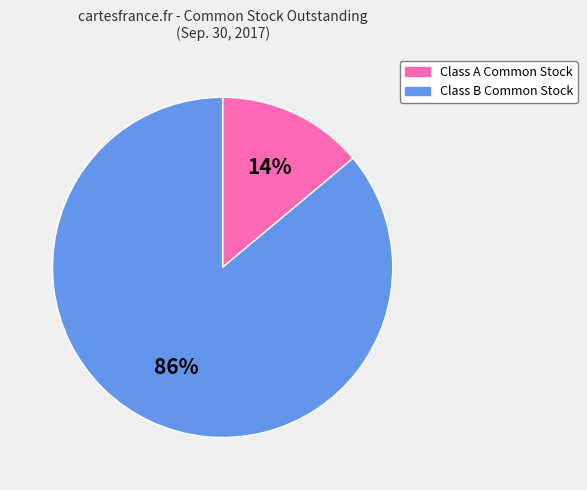

Does any single category account for the majority?

Yes